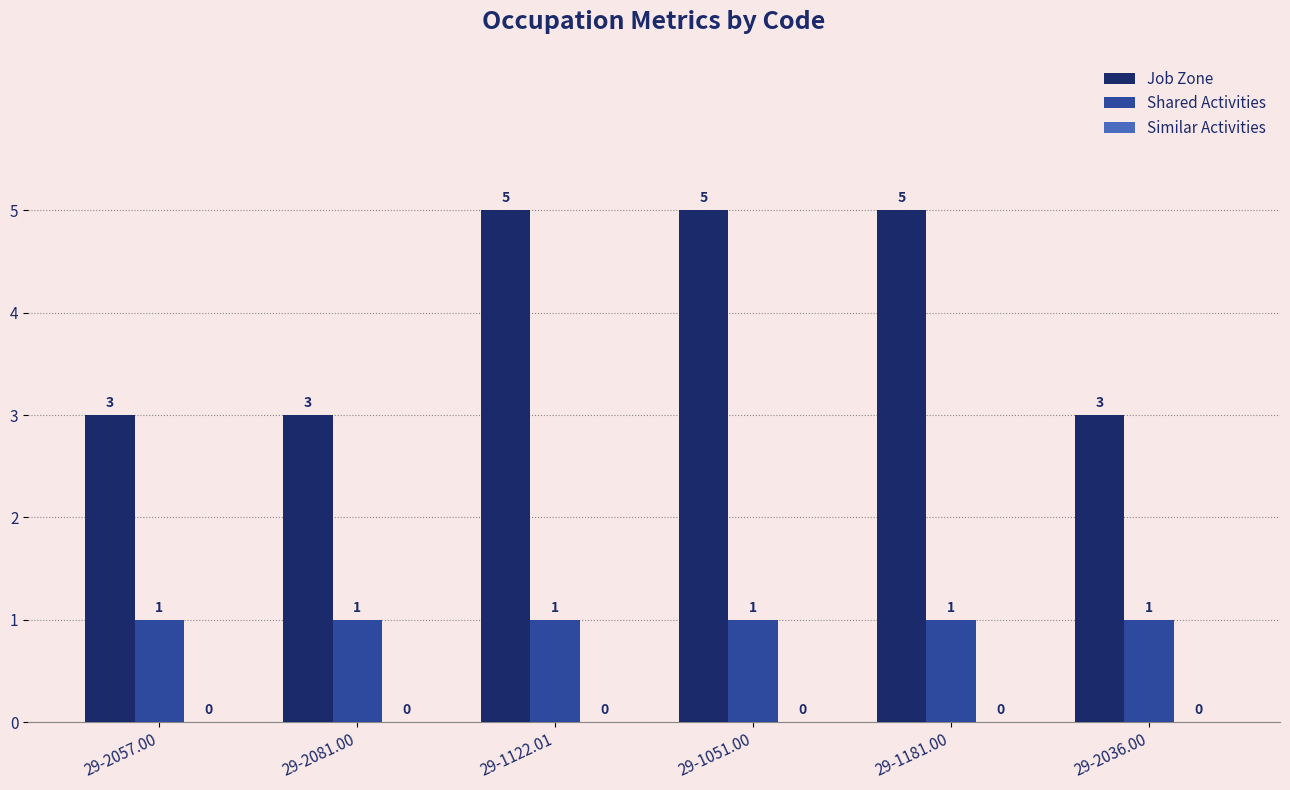

What is the label of the 4th bar from the right?

29-1122.01